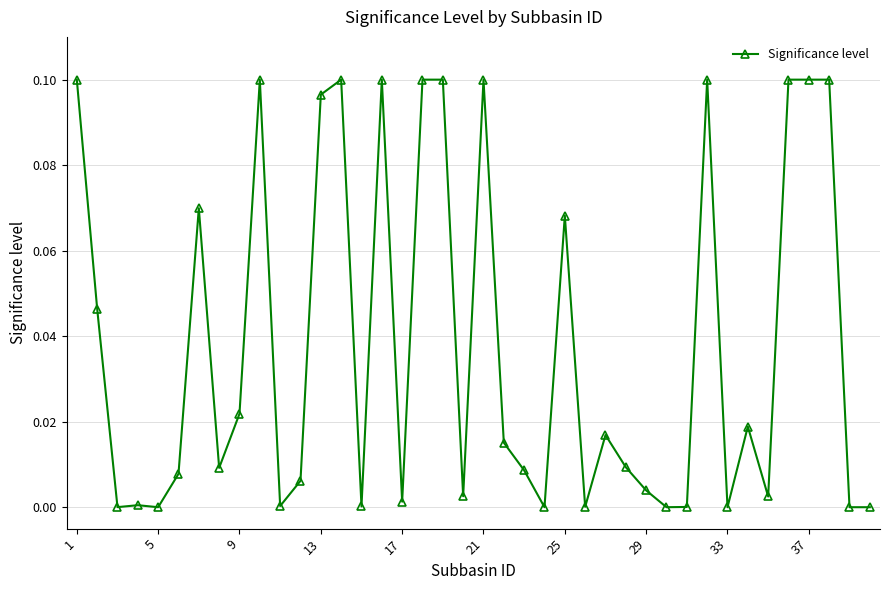

True or false: there are more than 0 points higher than both neighbors.

True